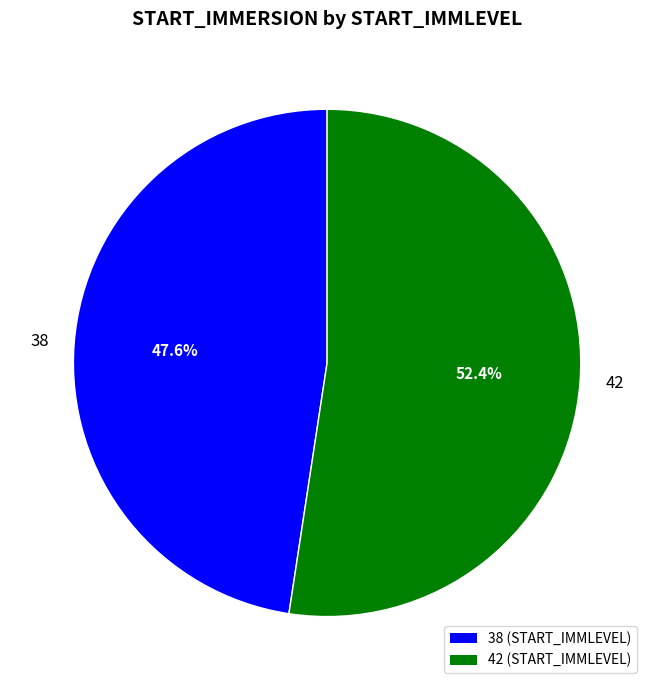

Rank the categories by value from lowest to highest.

38, 42